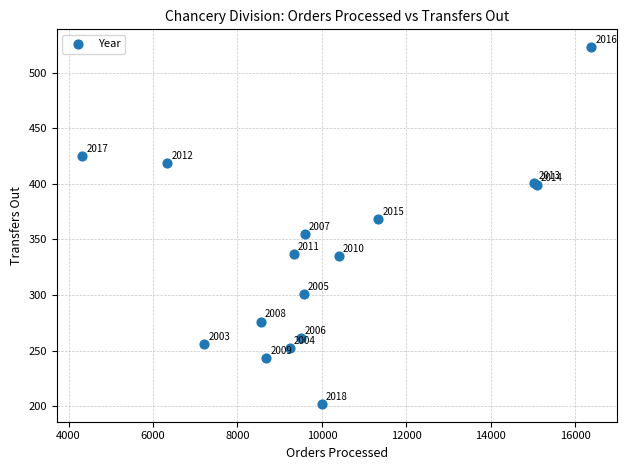

What Y value in the scatter plot is closest to 362?

368